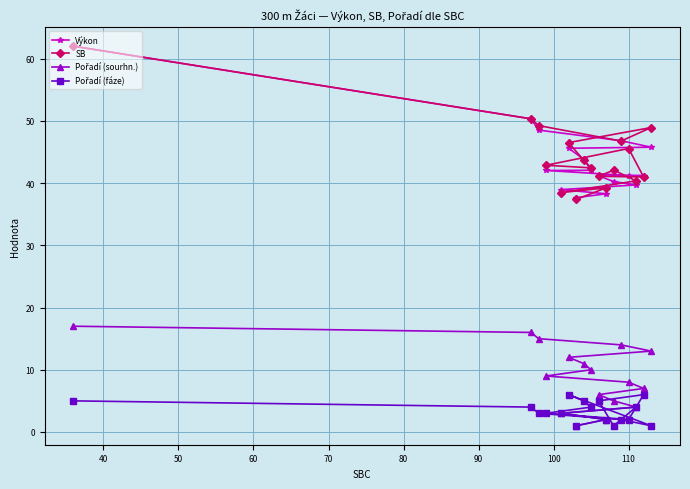

What is the highest value of the Výkon series?

62.0